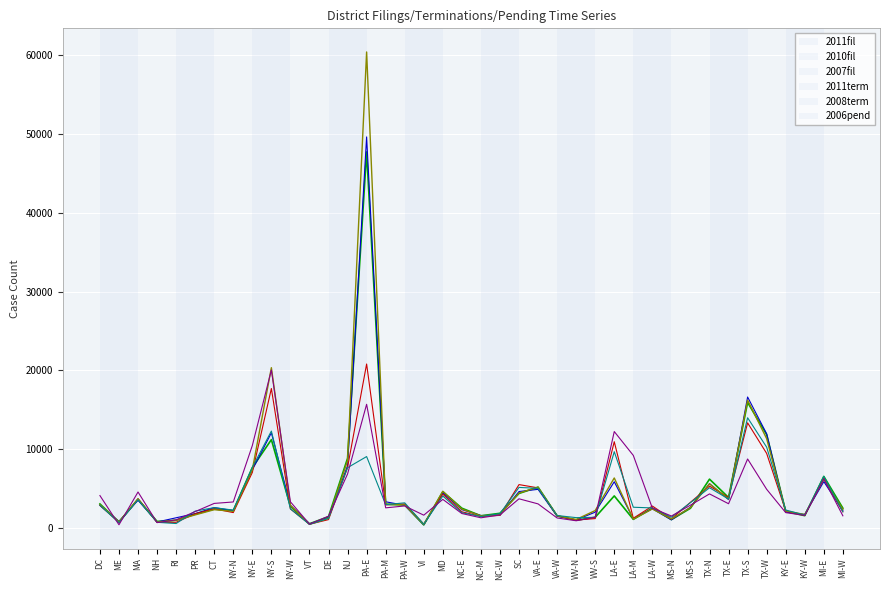

Where is the first local maximum for 2006pend?

MA